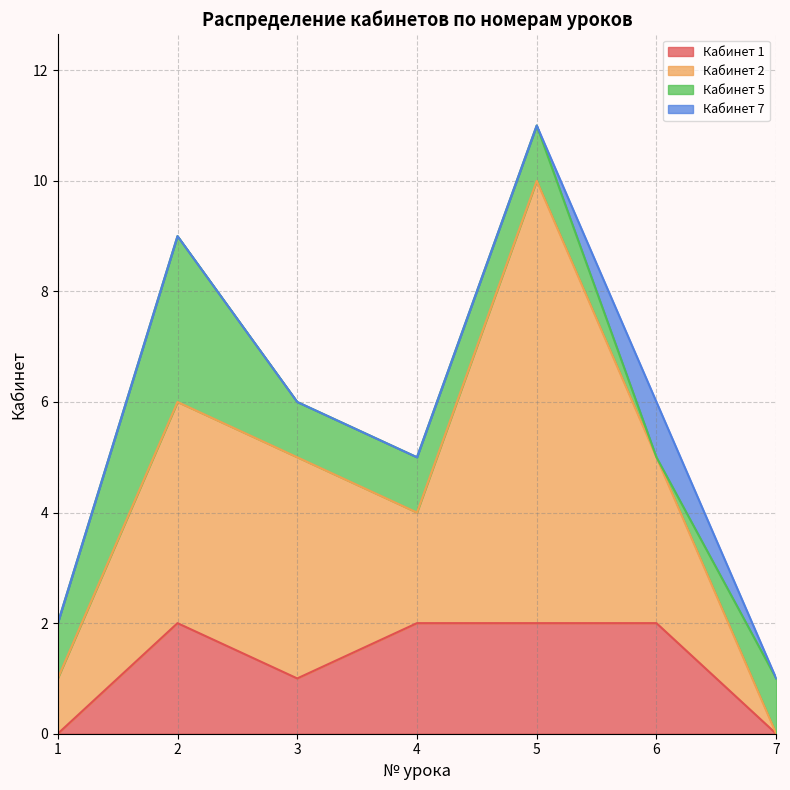

At which category does the chart reach its minimum across all series?

2